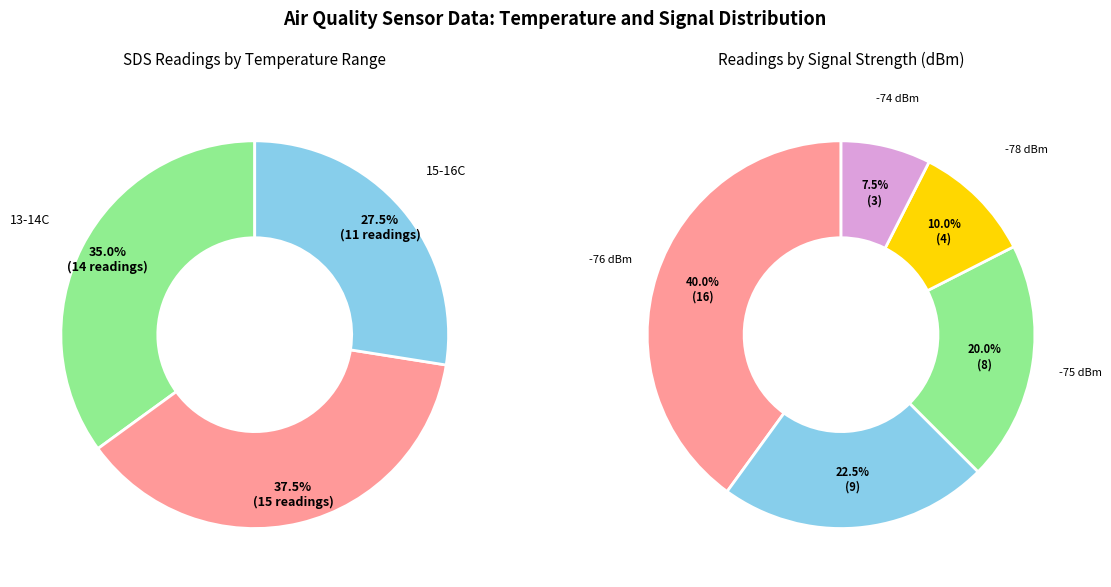

Combined, do 24 and 8 account for over 50%?

No